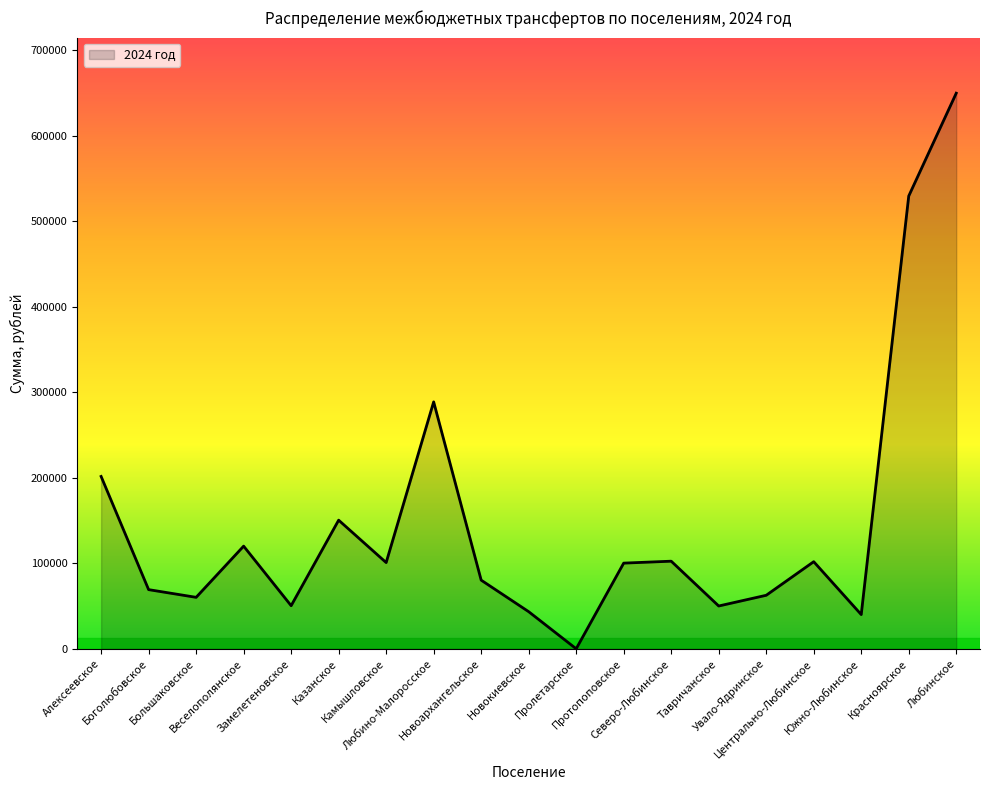

What is the maximum value shown in the chart?

650000